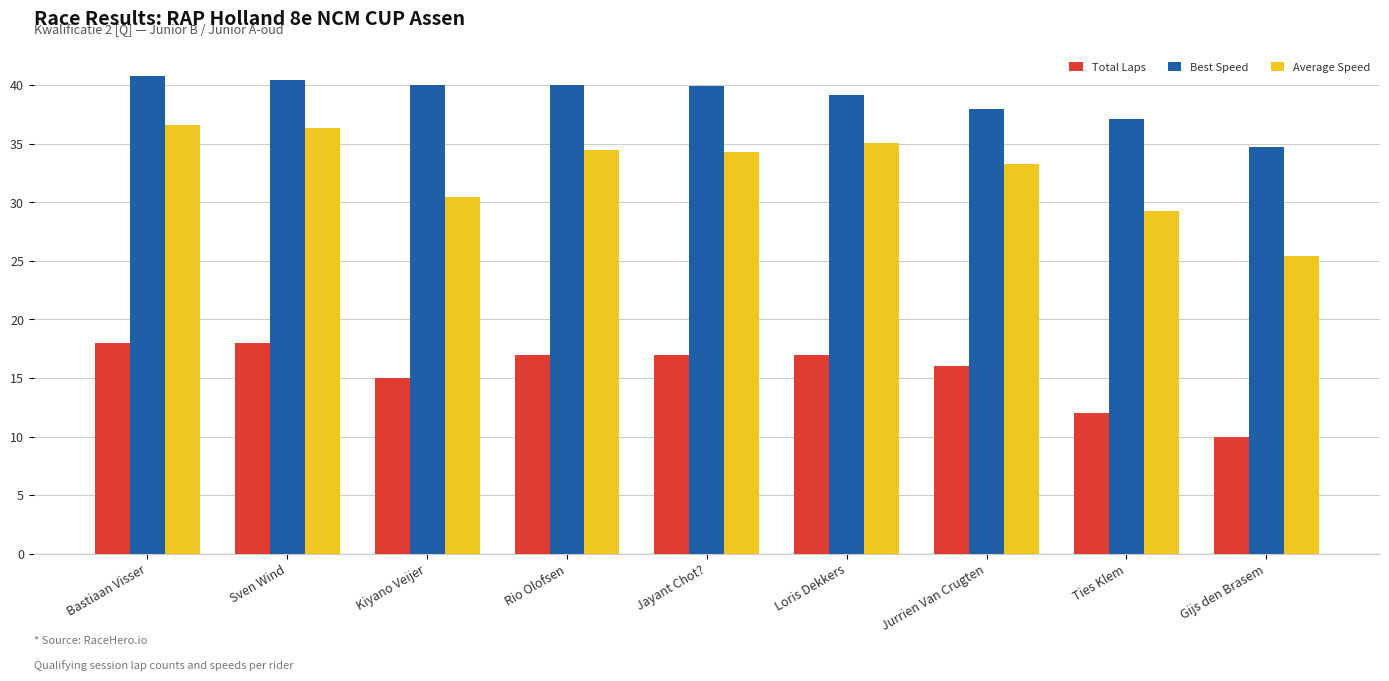

What position from the left is Kiyano Veijer?

3